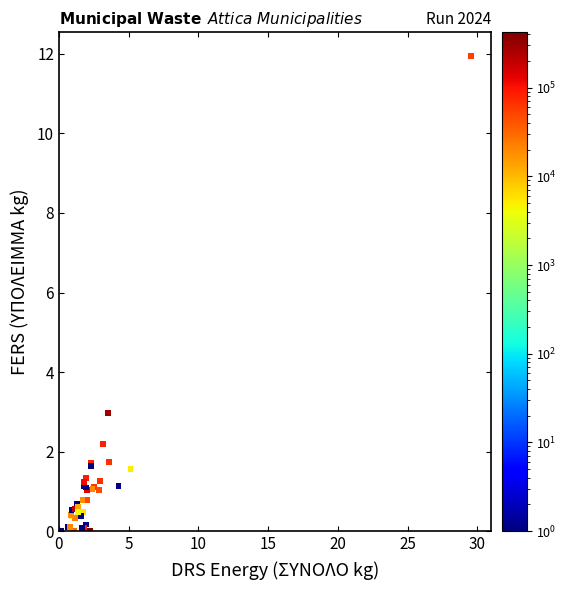

What Y value in the scatter plot is closest to 5?

3.0